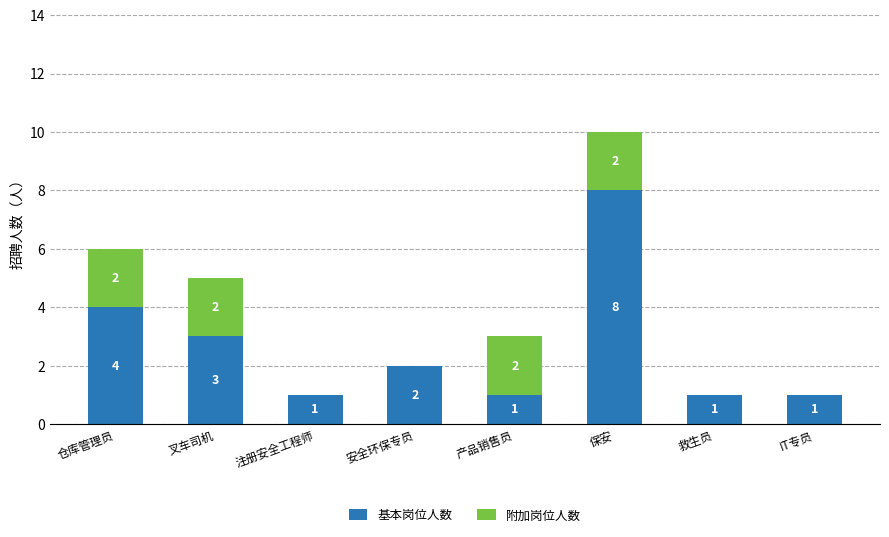

What is the maximum value for 基本岗位人数?

8